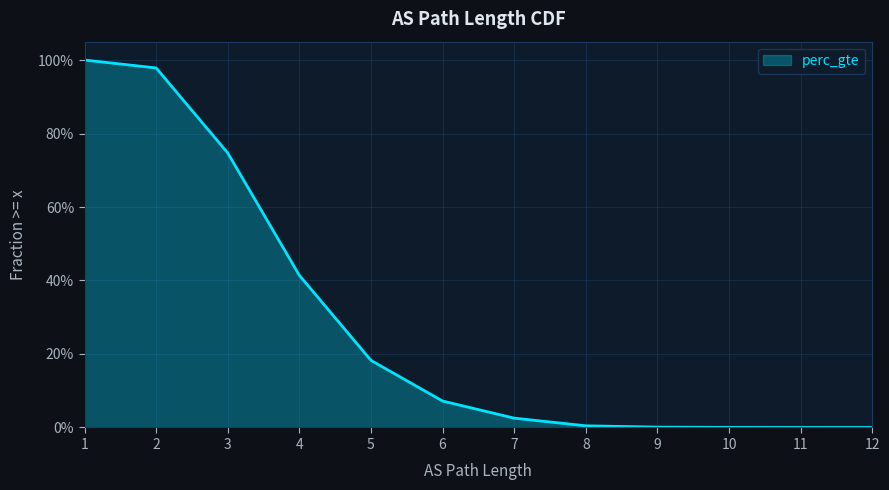

Is it true that the value at 5 is 0.3?

False